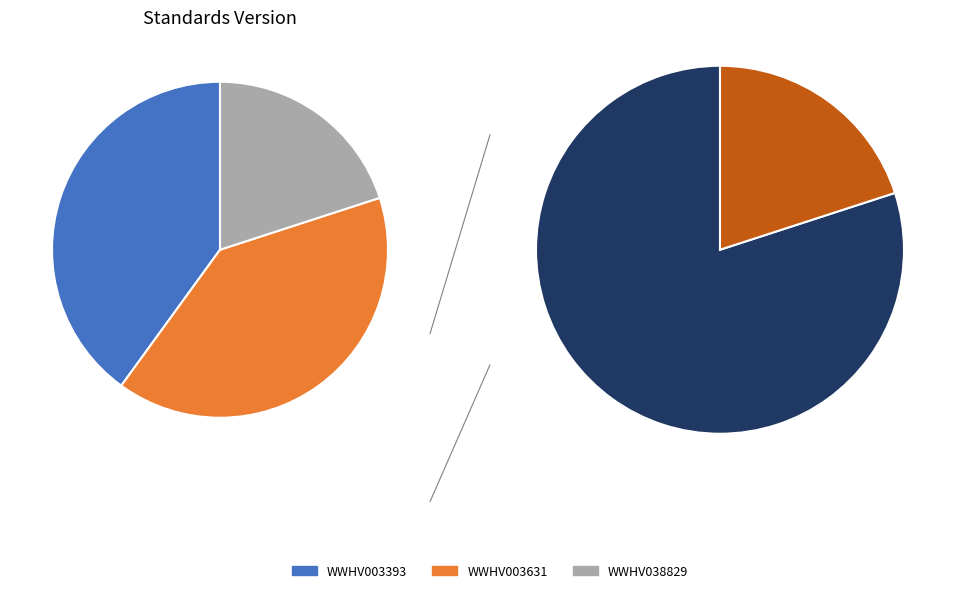

Is there any slice that represents more than half of the pie?

No